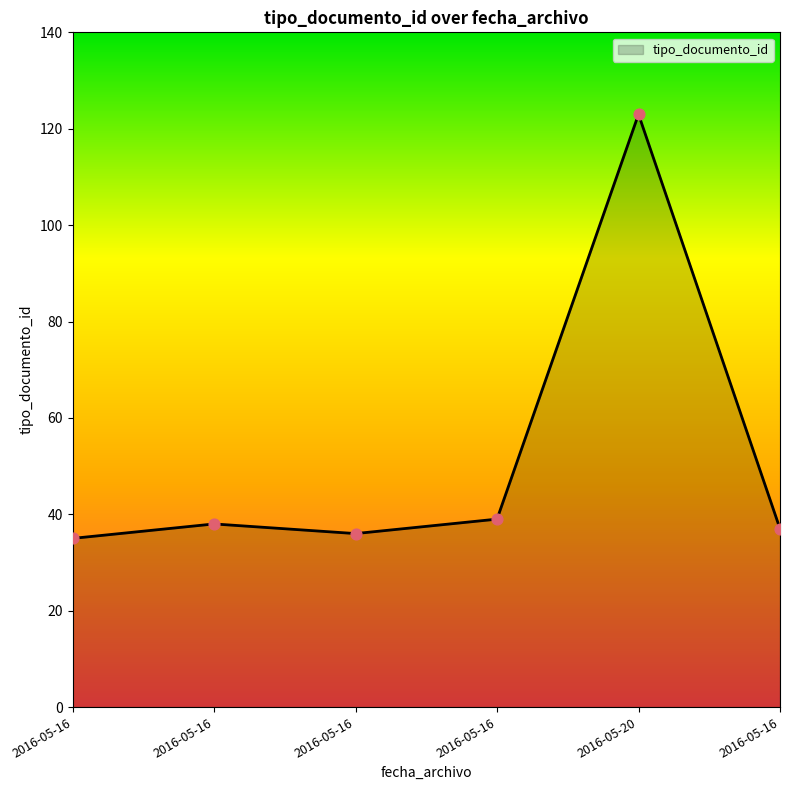

How many lines are shown in the chart?

1